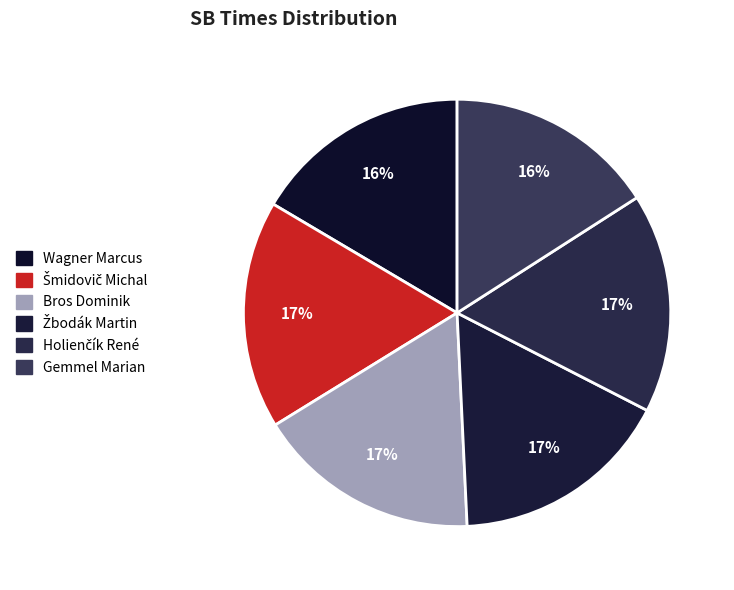

Is it true that Gemmel Marian is 30% of the pie?

False